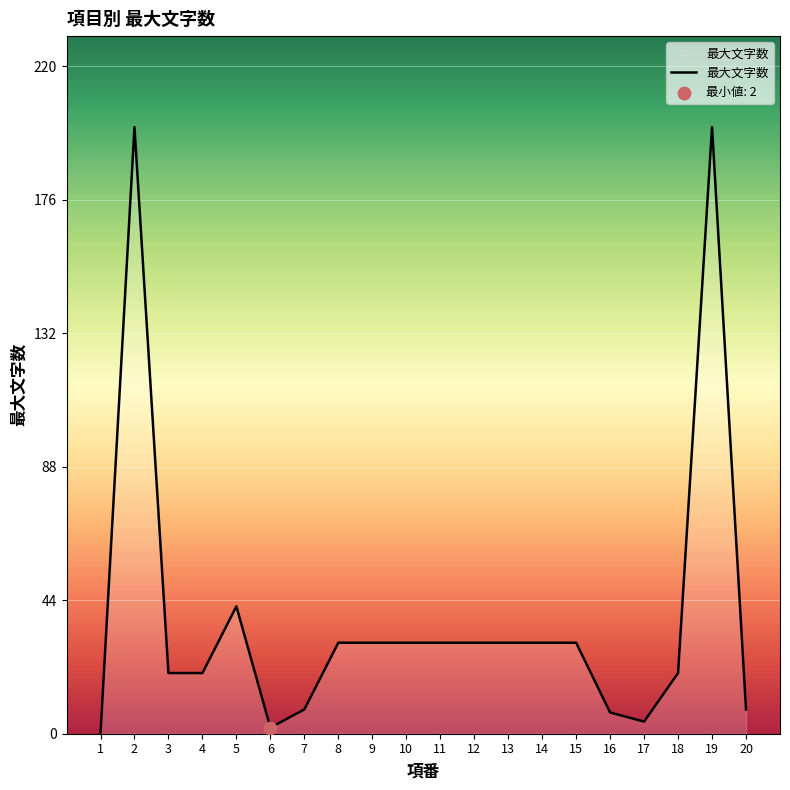

Which has a higher value, 7 or 4?

4